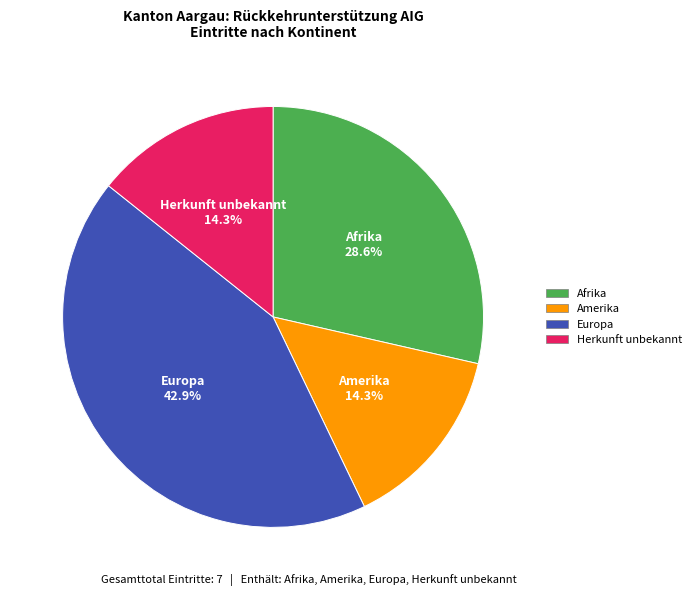

Is there any slice that represents more than half of the pie?

No